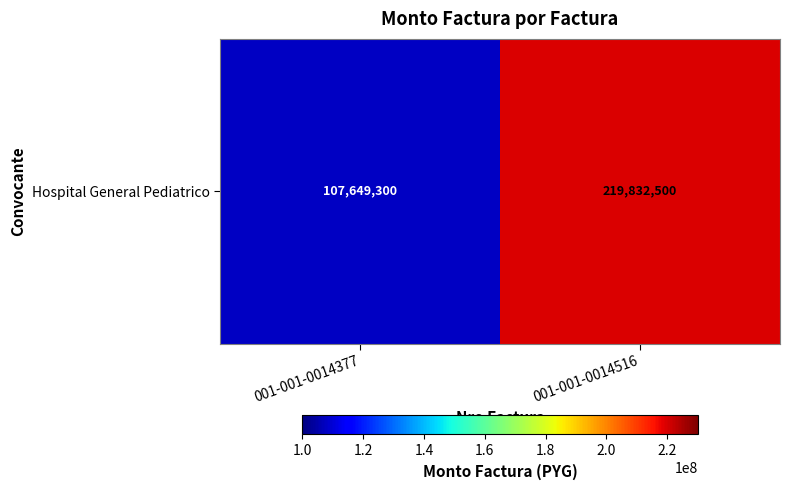

How many data points does each series have?

2